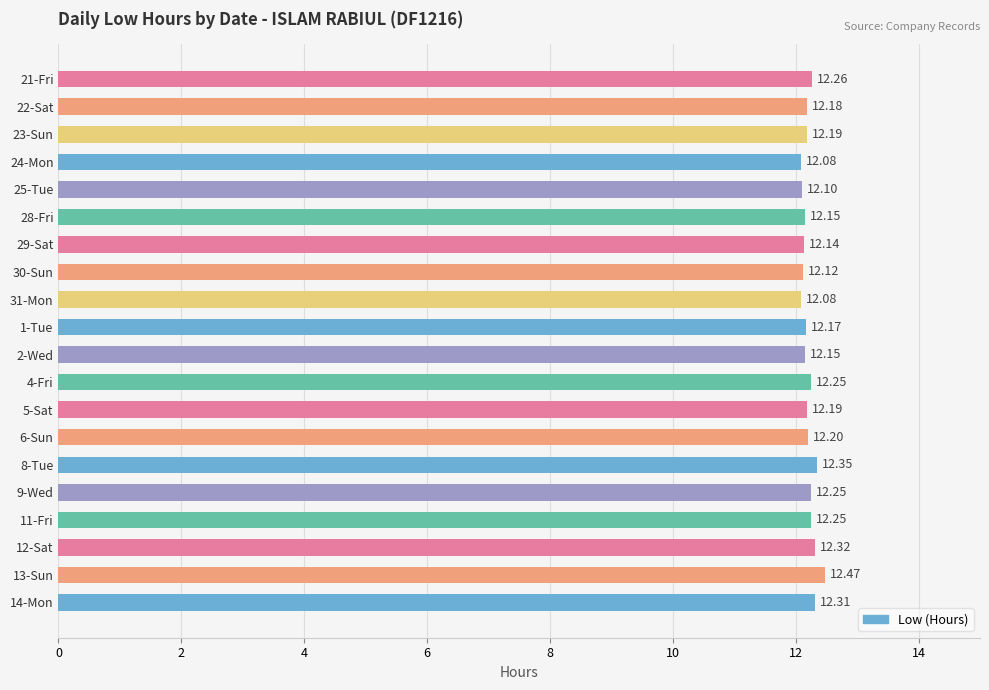

What is the sum of all values?

244.2